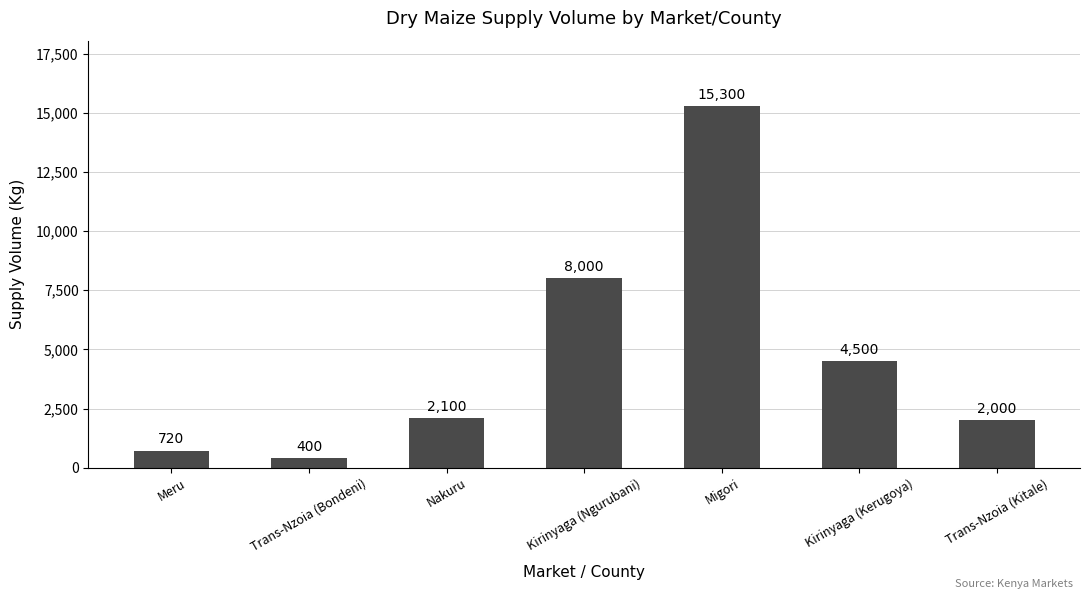

Reading left to right, extract all data points from this chart.

720	400	2100	8000	15300	4500	2000